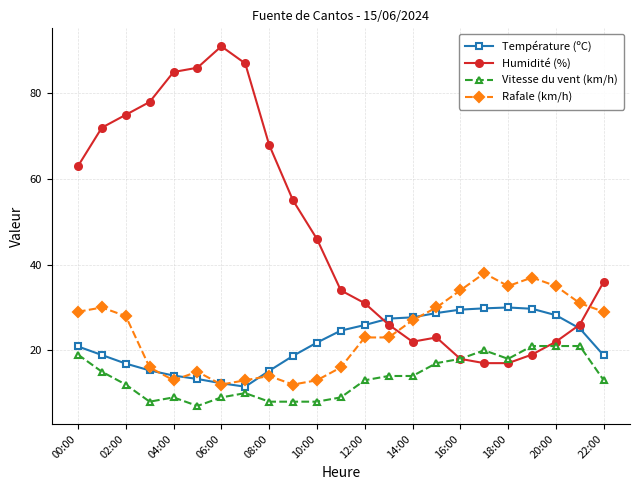

After their last crossing, which series has the higher values: Humidité (%) or Vitesse du vent (km/h)?

Humidité (%)